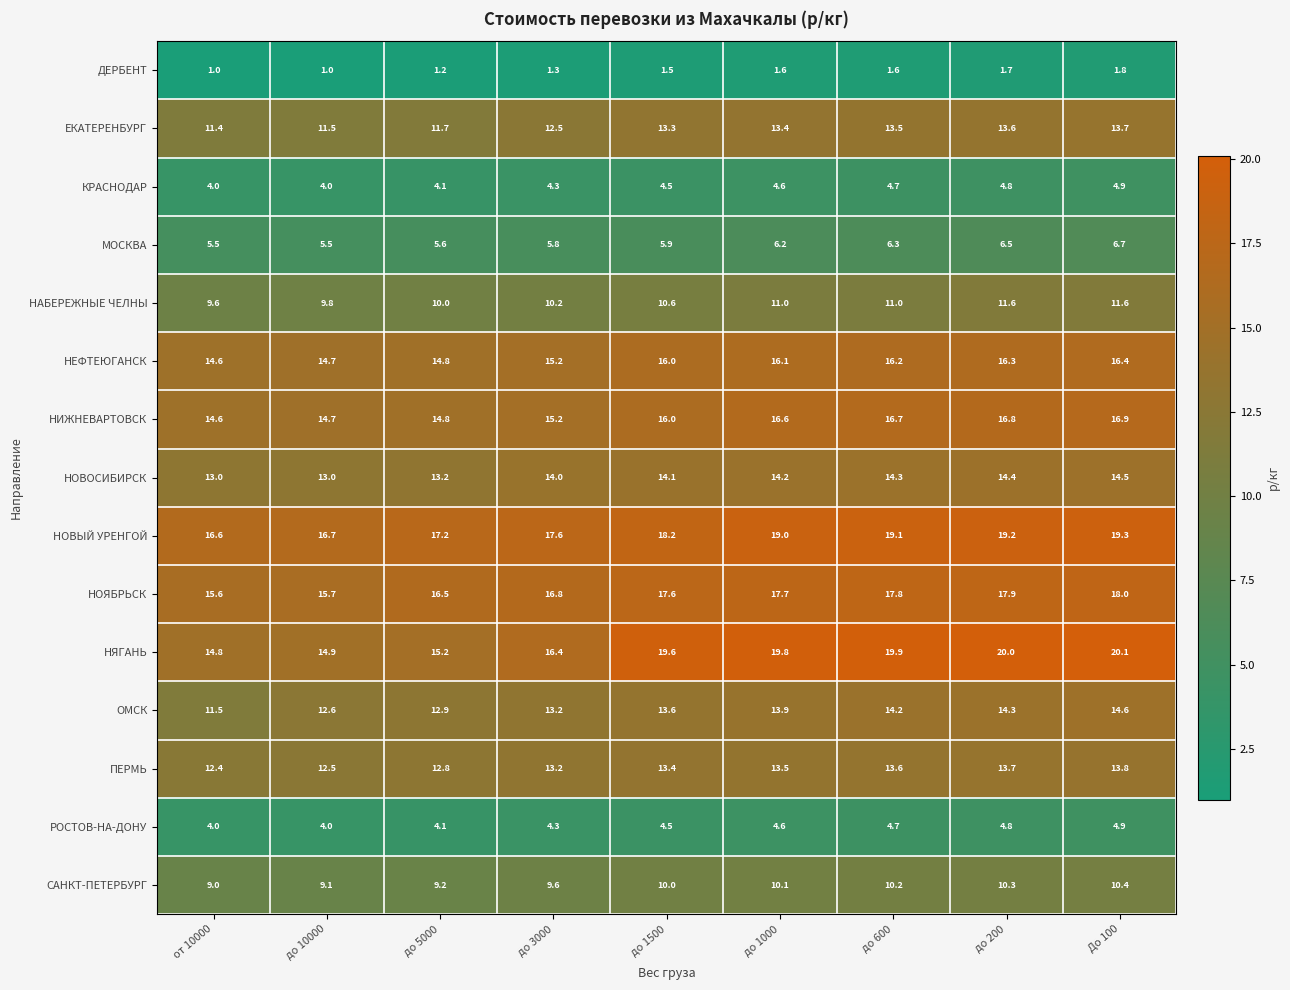

Is it true that ОМСК equals 17.3 at до 3000?

False